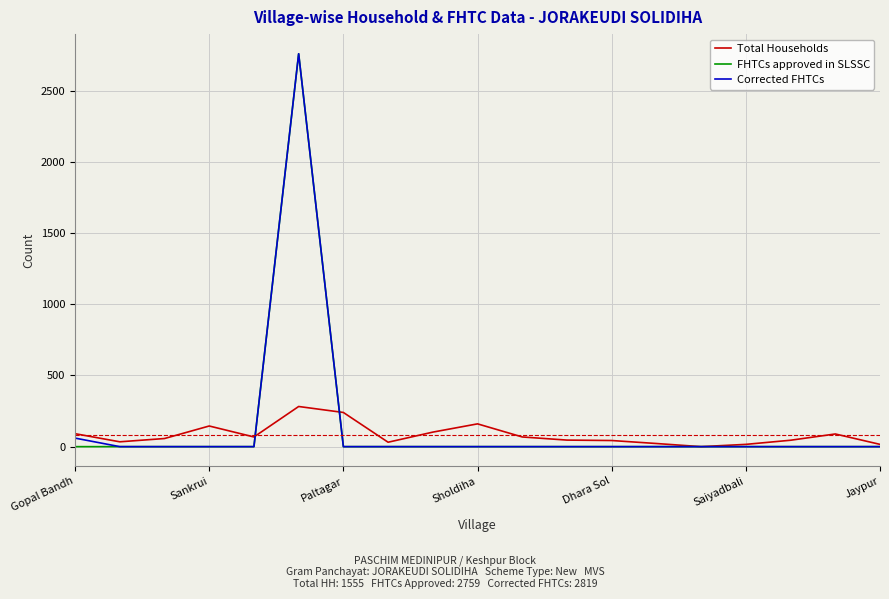

What is the highest value of the FHTCs approved in SLSSC series?

2759